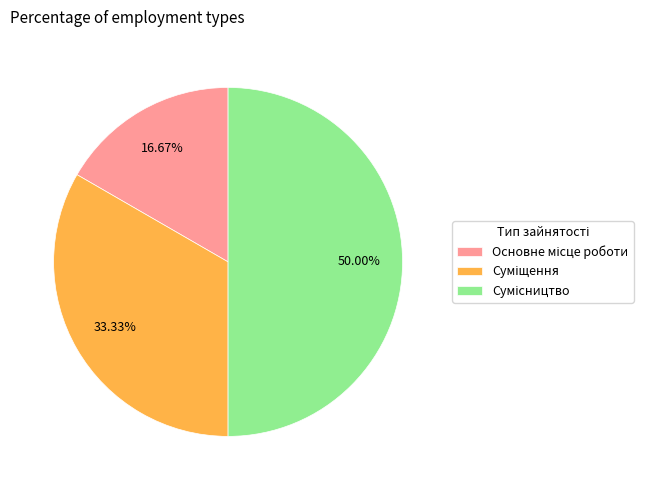

Which slice is the smallest?

Основне місце роботи